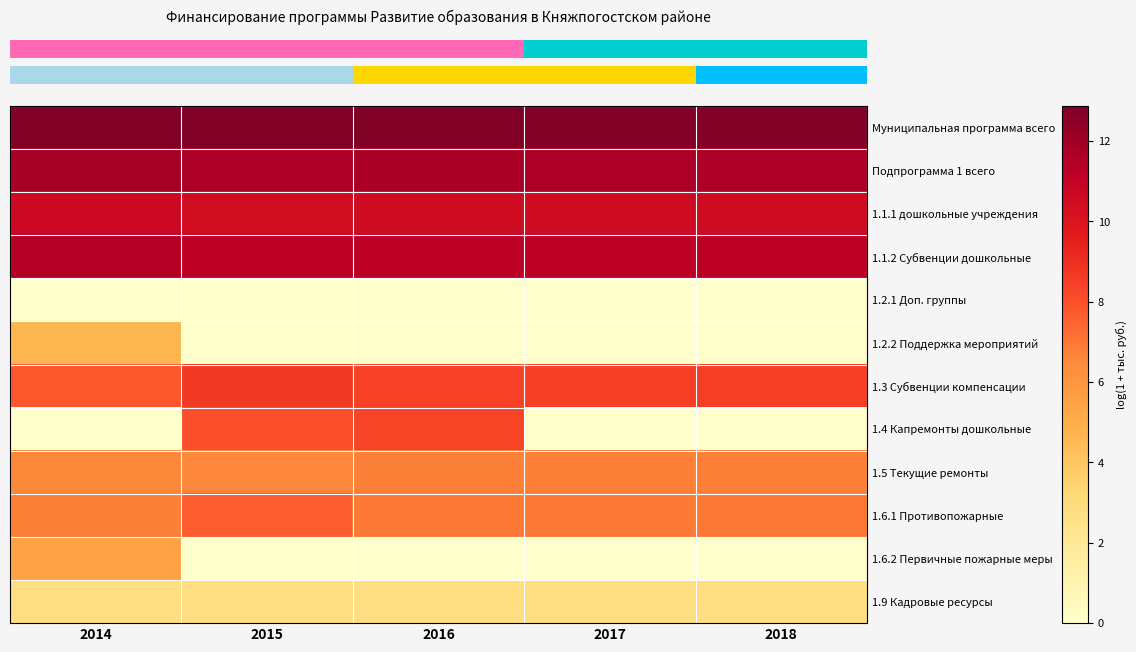

How many distinct data groups are displayed?

12